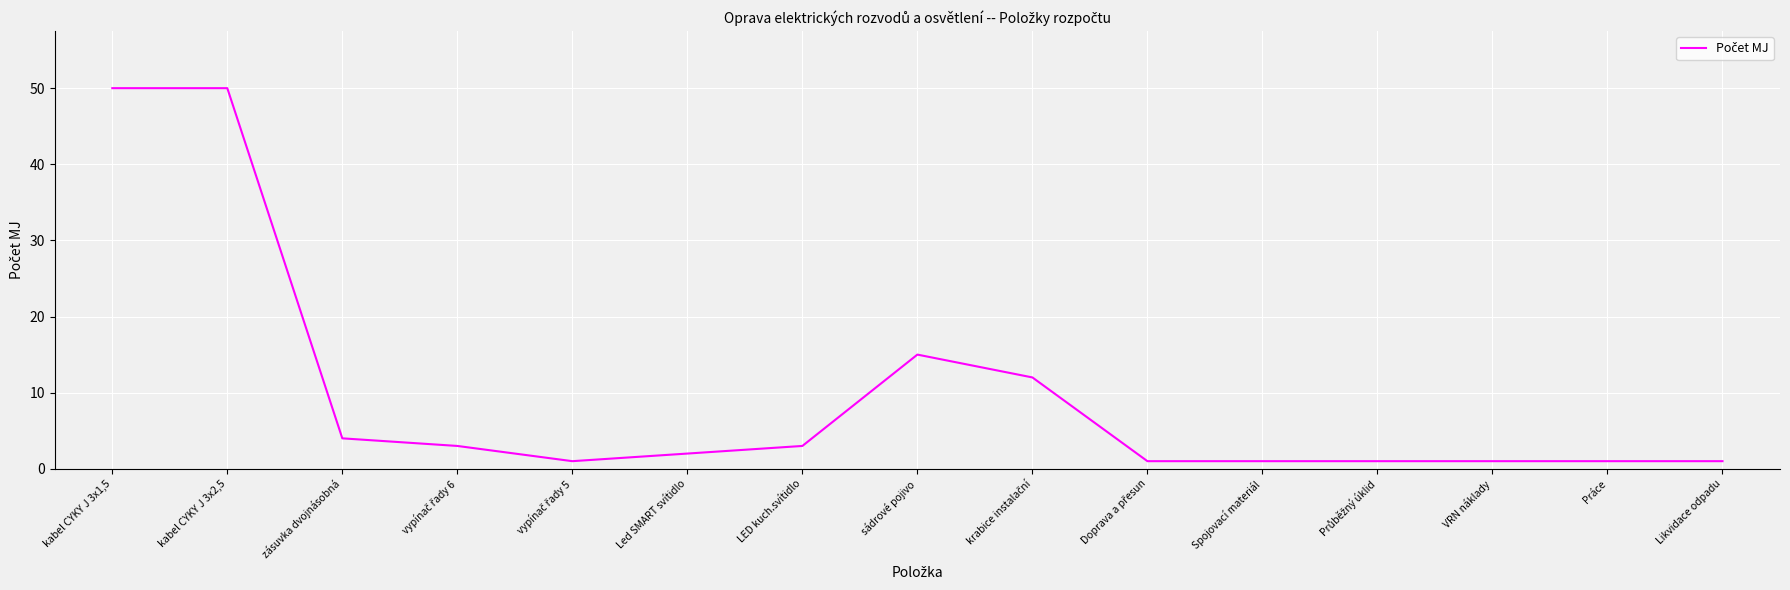

What is the sum of all values?

146